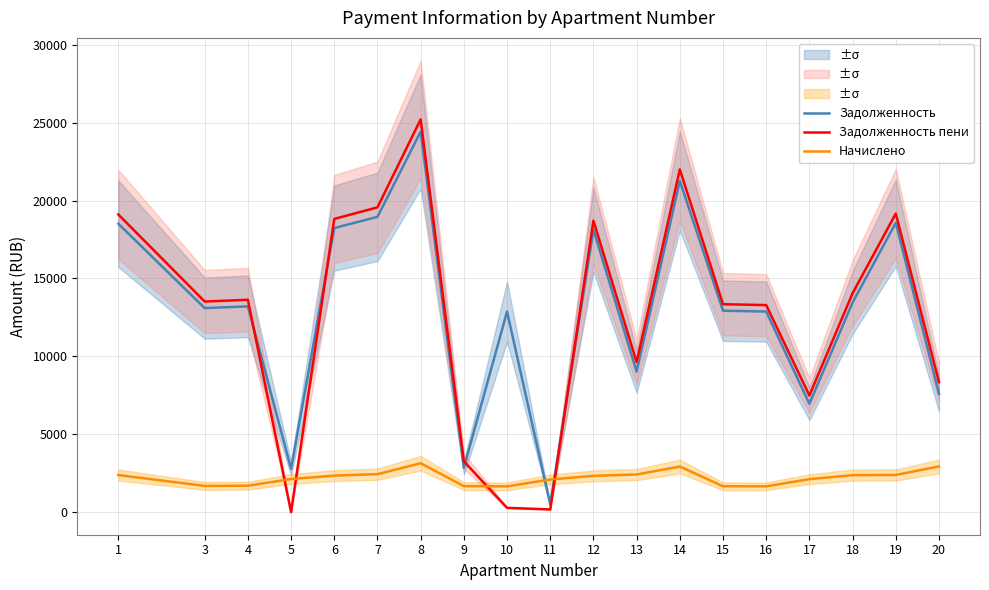

Between 5 and 20, which series saw the biggest shift?

Задолженность пени